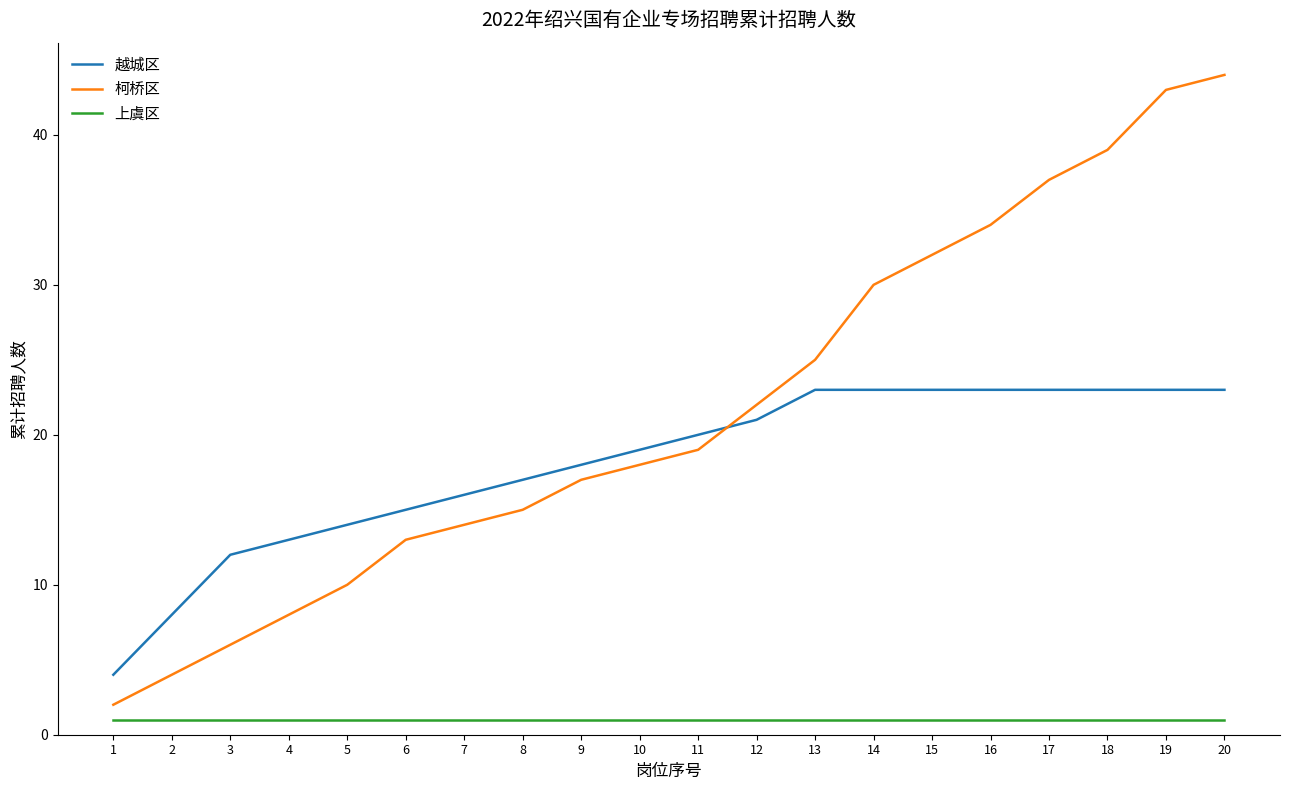

Reading left to right, extract all data points from this chart.

越城区: 4	8	12	13	14	15	16	17	18	19	20	21	23	23	23	23	23	23	23	23
柯桥区: 2	4	6	8	10	13	14	15	17	18	19	22	25	30	32	34	37	39	43	44
上虞区: 1	1	1	1	1	1	1	1	1	1	1	1	1	1	1	1	1	1	1	1